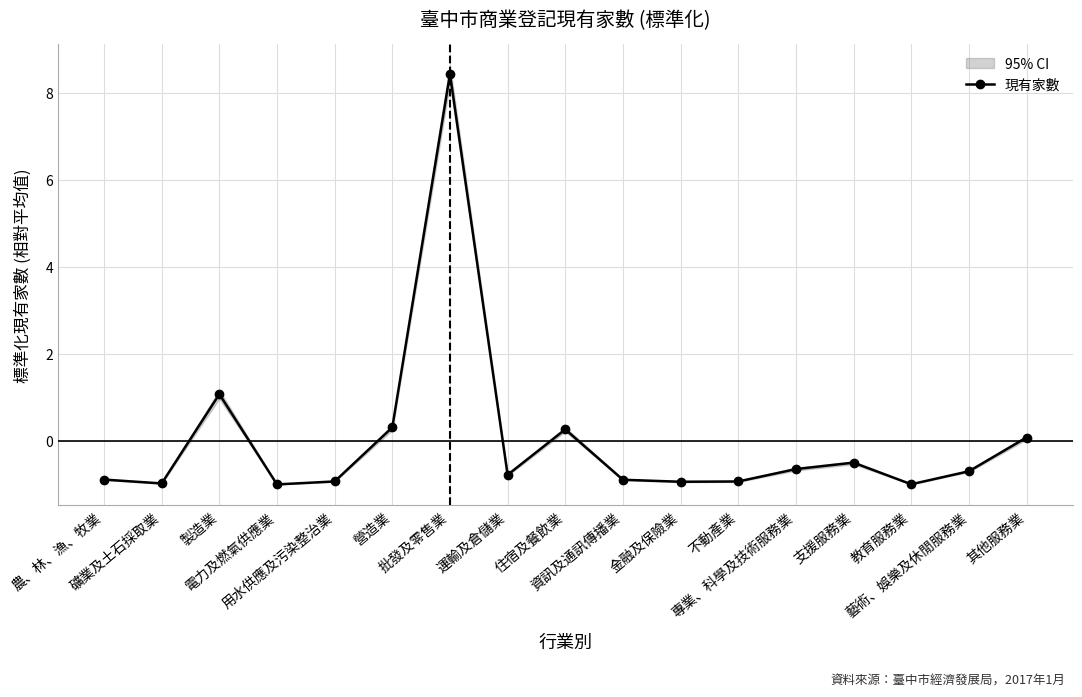

How many distinct data groups are displayed?

1